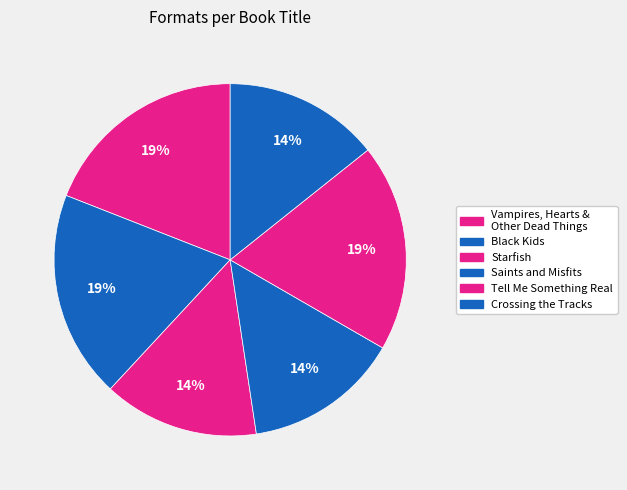

Count the number of slices in the pie.

6